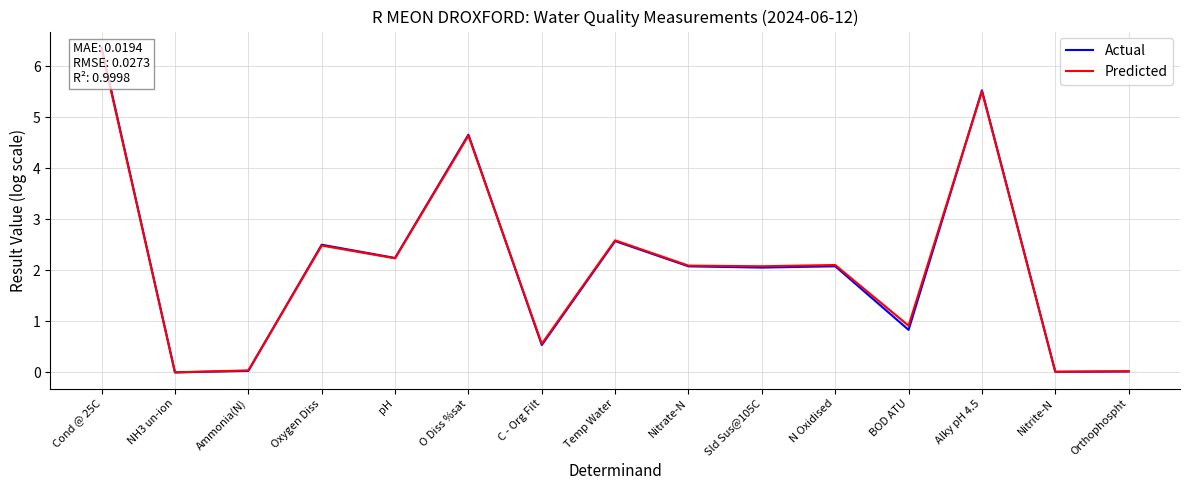

Between BOD ATU and NH3 un-ion, which is larger?

BOD ATU